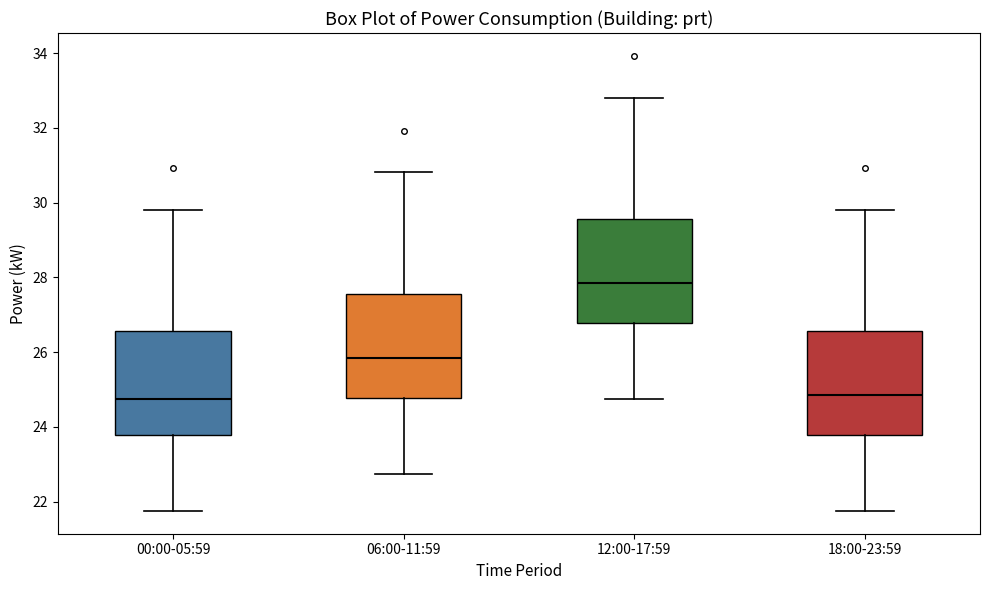

Reading left to right, transcribe this box plot: for each box, give where its median line is, the range the box spans, and where its two whiskers end, as read against the y-axis. The values are not printed on the chart, so give them approximately, as read against the axis.

00:00-05:59: median 24.8, box 23.8 to 26.6, whiskers 21.8 to 29.8
06:00-11:59: median 25.8, box 24.8 to 27.6, whiskers 22.8 to 30.8
12:00-17:59: median 27.8, box 26.8 to 29.6, whiskers 24.8 to 32.8
18:00-23:59: median 24.8, box 23.8 to 26.6, whiskers 21.8 to 29.8